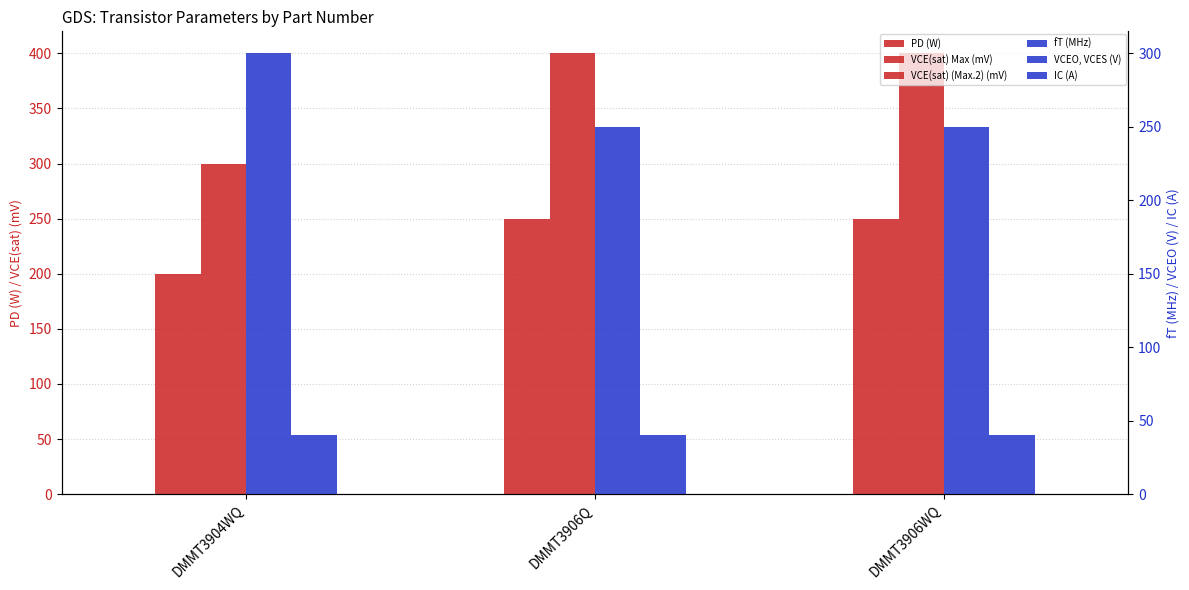

What is the highest value of the IC (A) series?

0.2